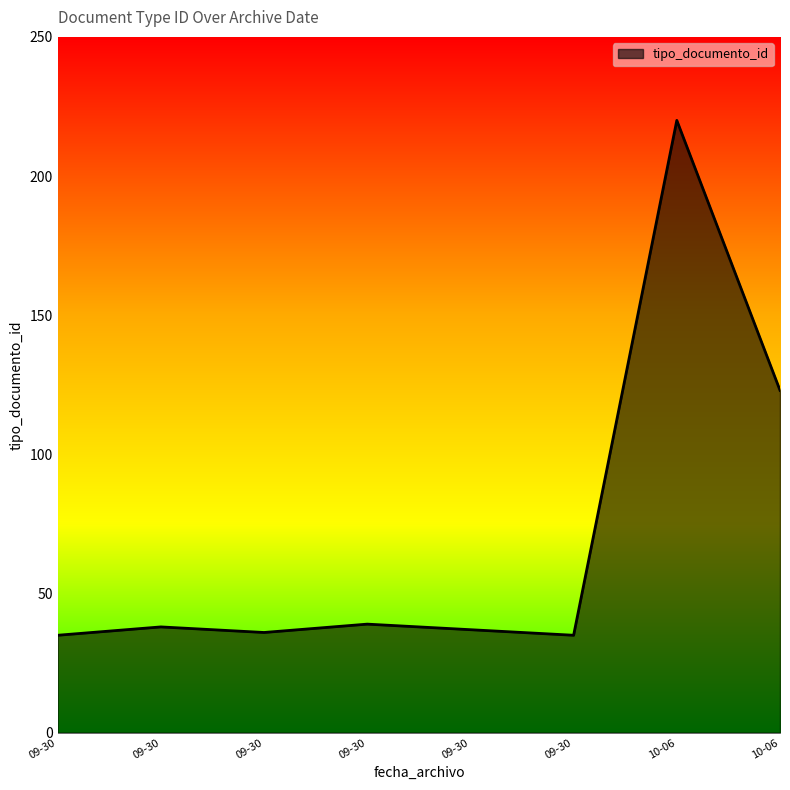

How many lines are shown in the chart?

1